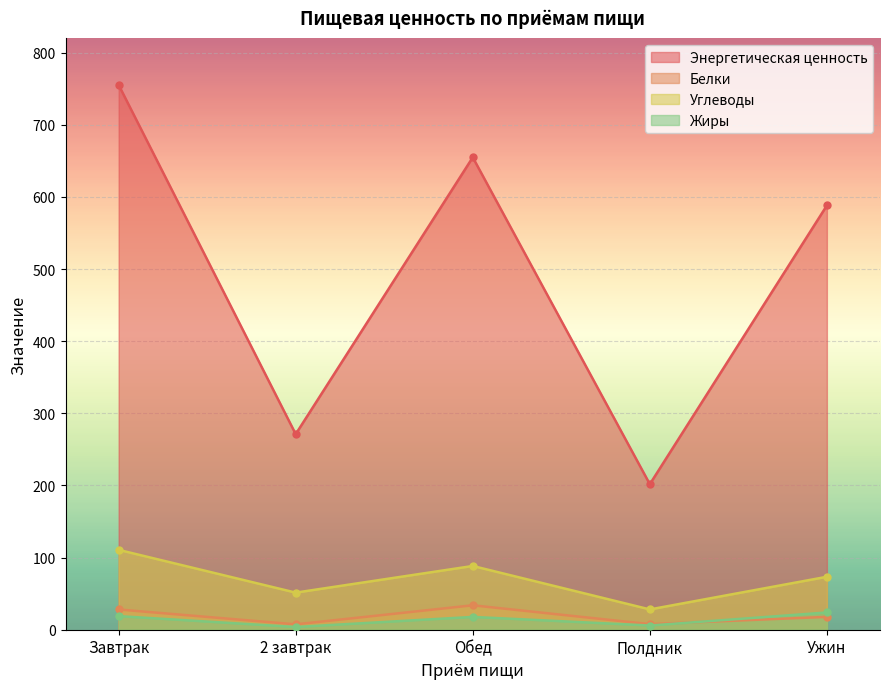

True or false: Белки and Энергетическая ценность intersect in this chart.

False